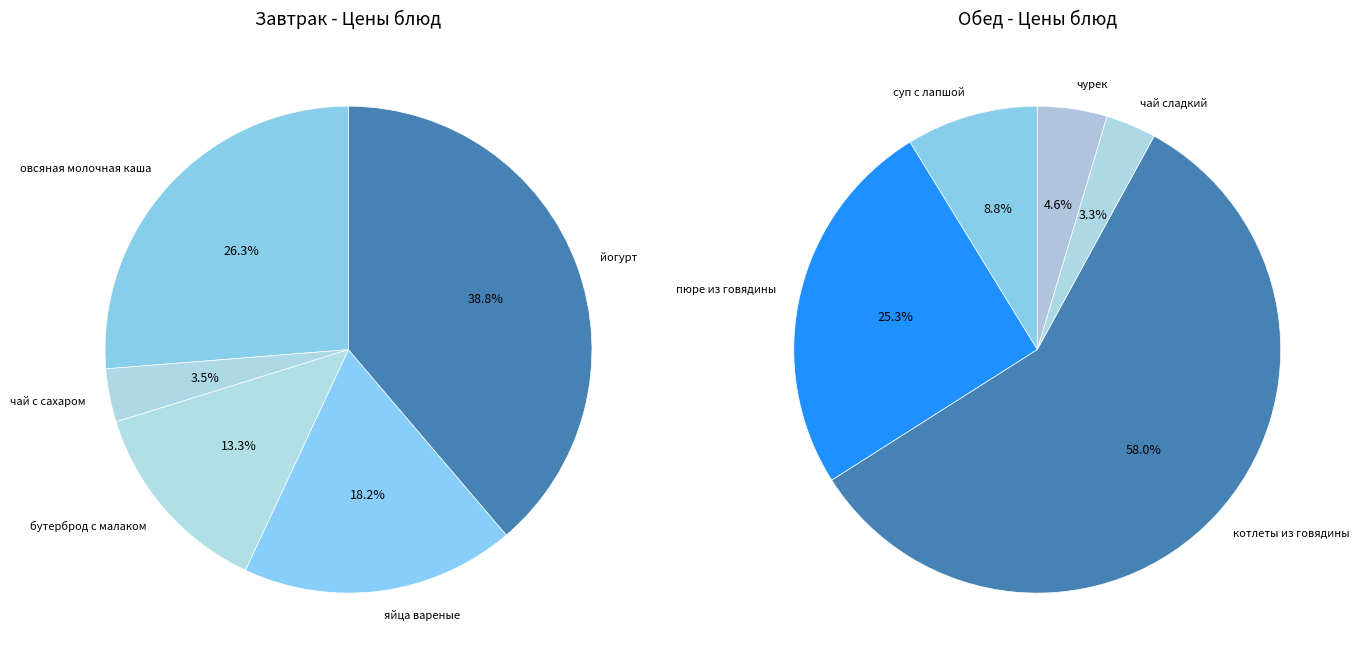

What percentage is NOT represented by яйца вареные?

81.8%